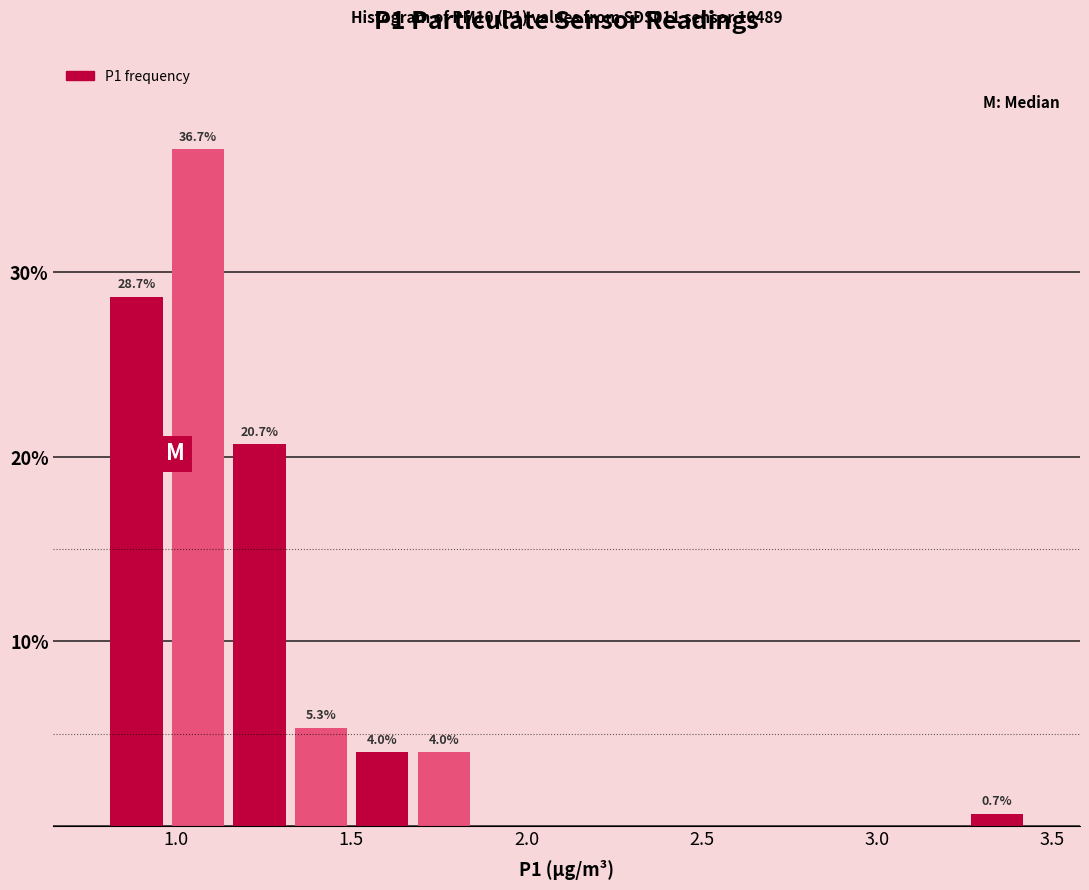

Read against the x-axis, roughly where is the centre of the tallest bar?

1.05